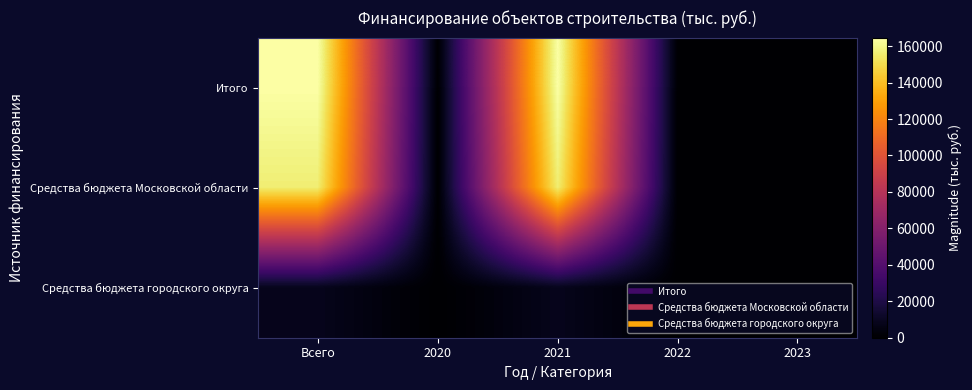

What is the spread (max minus min) of values at Всего?

156423.4